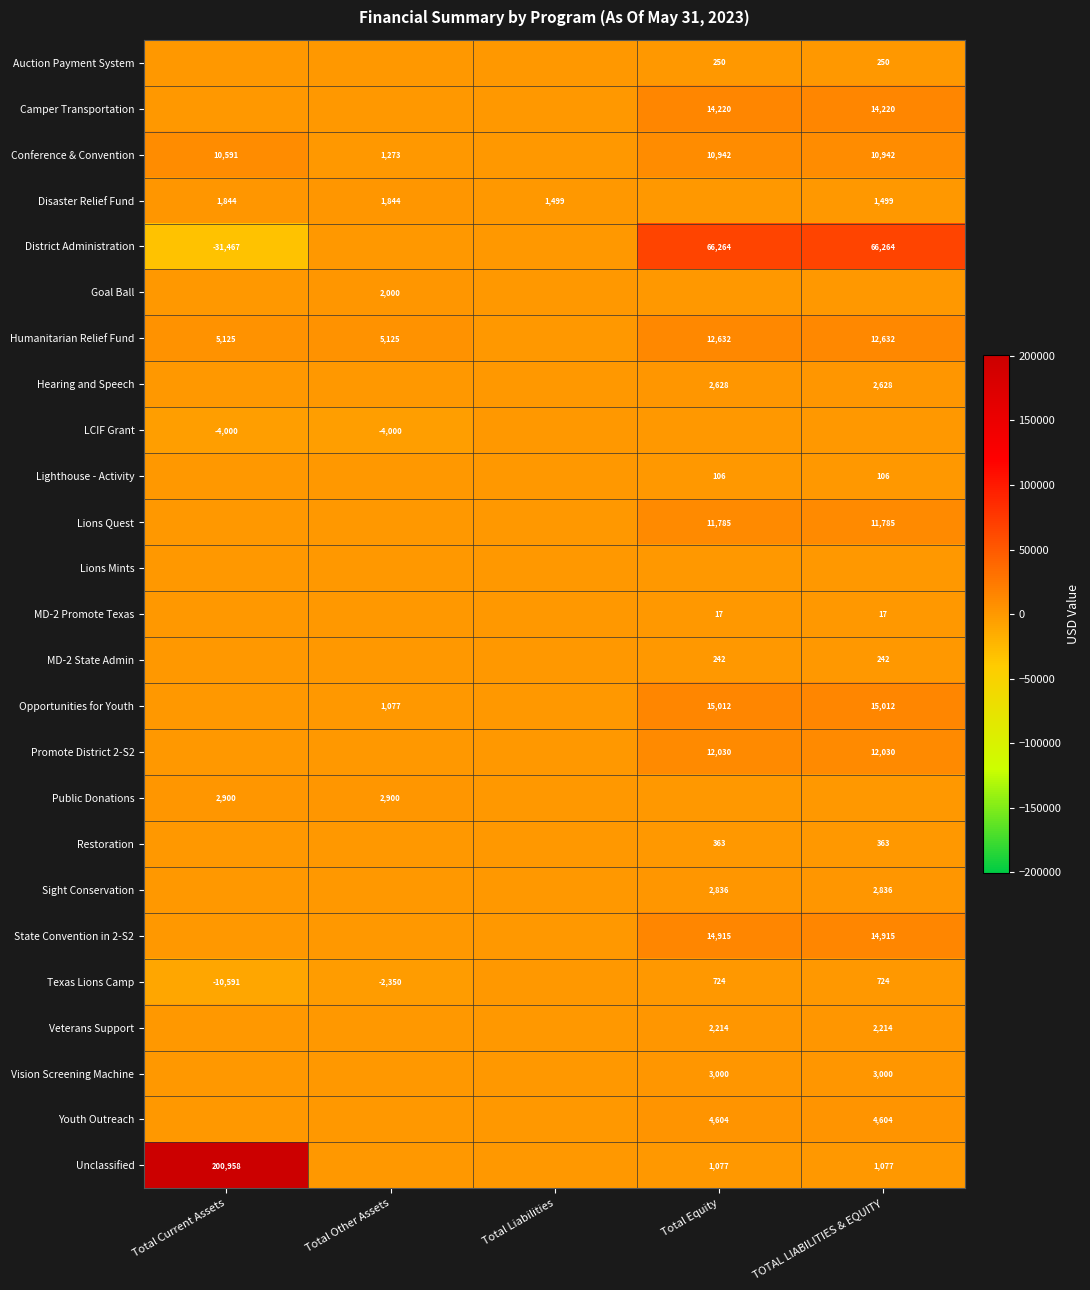

The value of Vision Screening Machine at Total Equity is 5320. True or false?

False